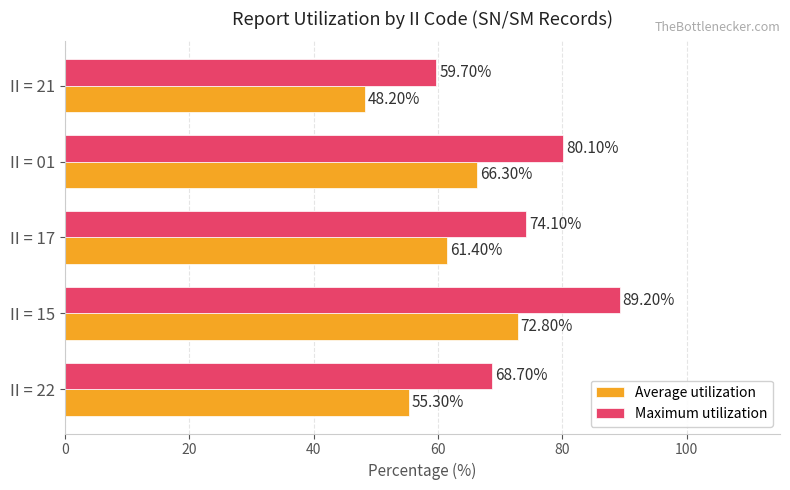

At which category is the sum across all series the highest?

II = 15